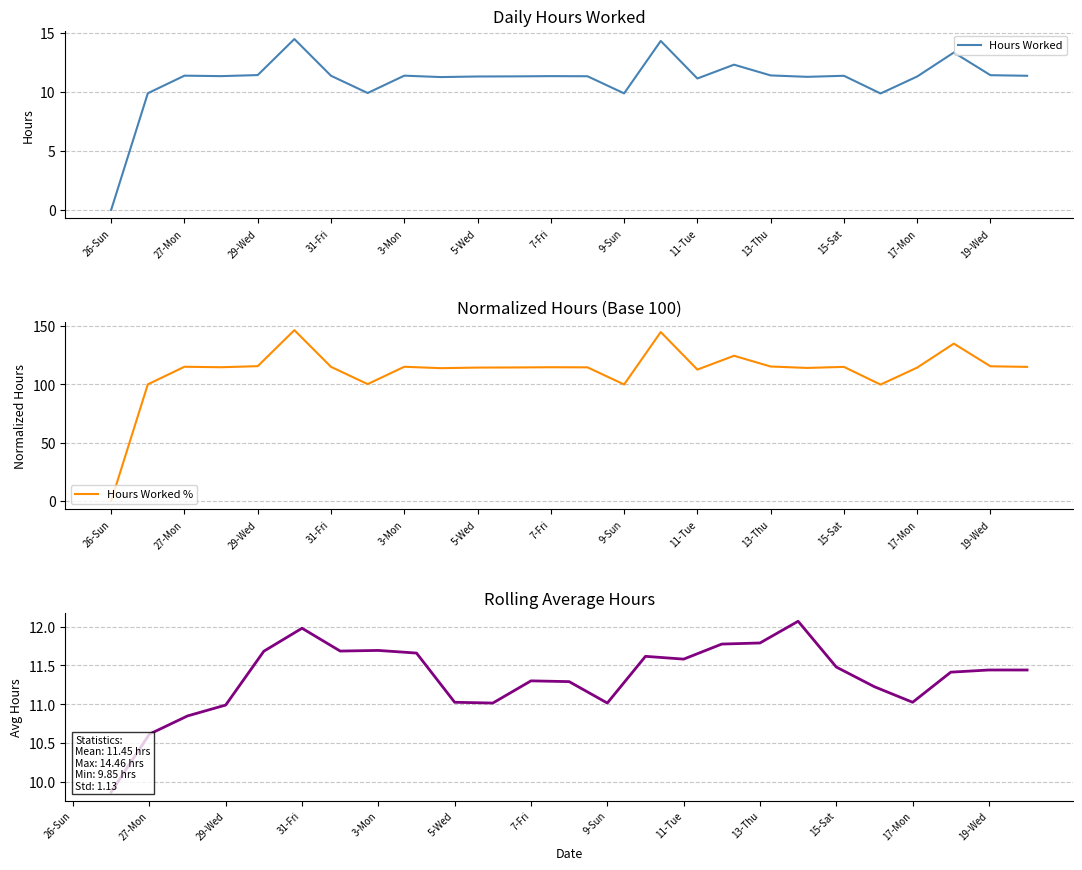

True or false: Hours Worked has a value of 9.1 at 26-Sun.

False